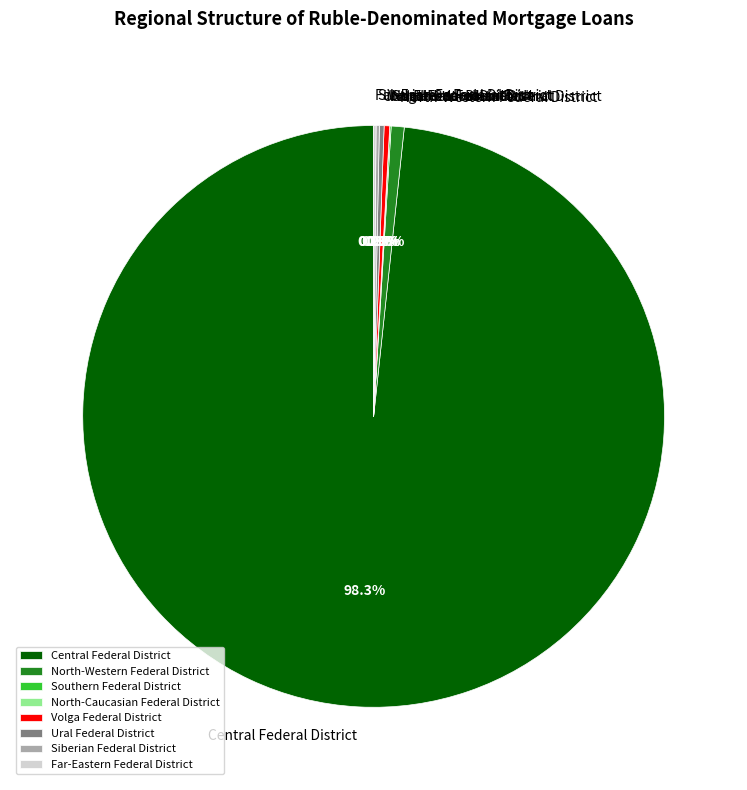

Does any single category account for the majority?

Yes